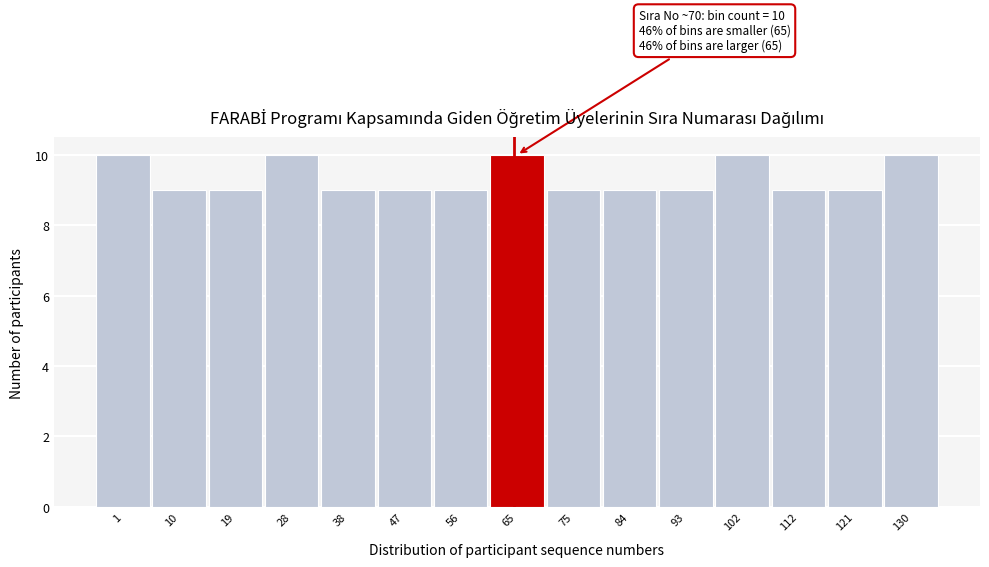

Reading right to left, list all the values displayed in this chart.

10	9	9	10	9	9	9	10	9	9	9	10	9	9	10